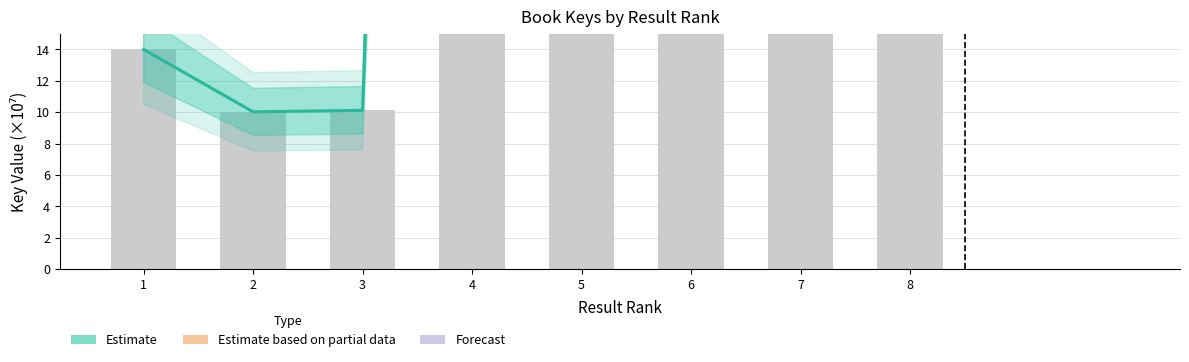

How many series are shown in this chart?

1